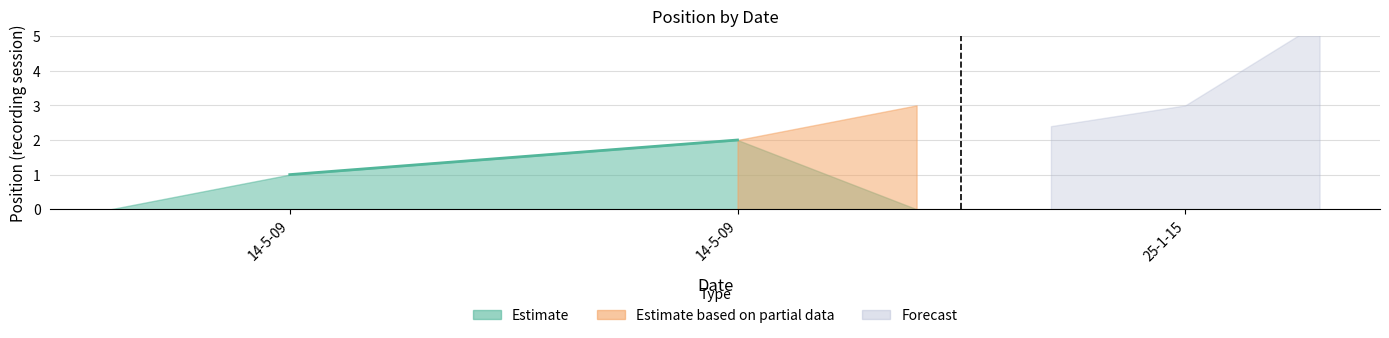

True or false: the data shows 3 at 25-1-15.

True